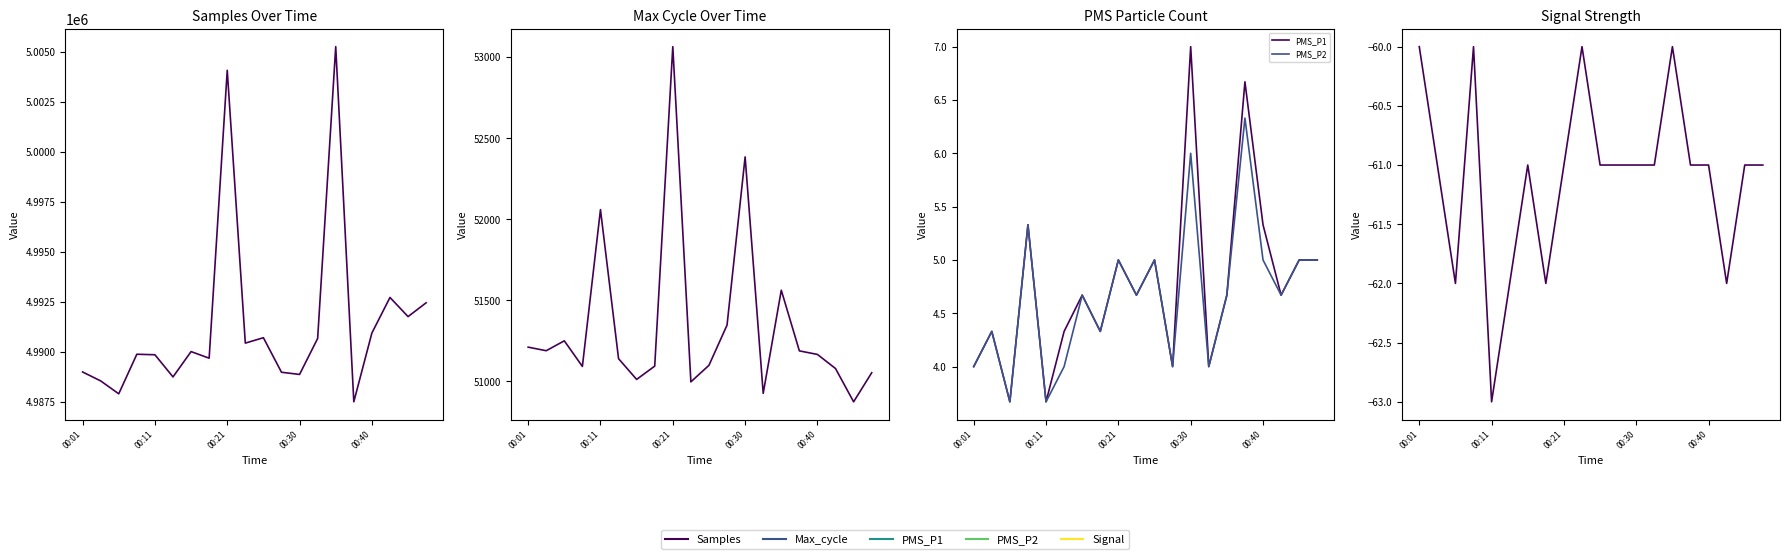

What is the value of the Signal point at the 15th from the left?

-60.0